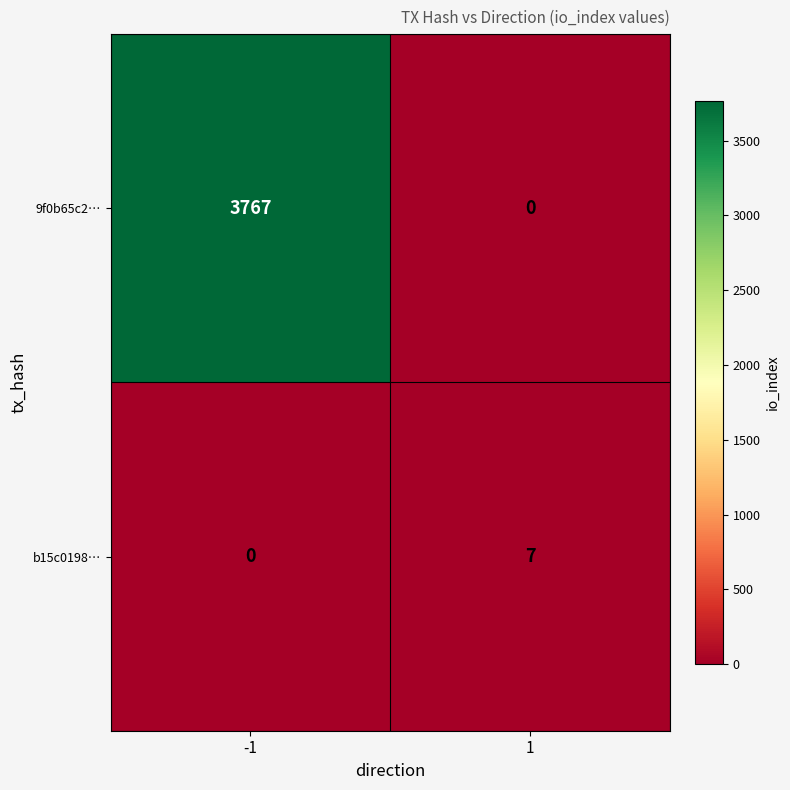

What is the difference between the 9f0b65c2… values at -1 and 1?

3767